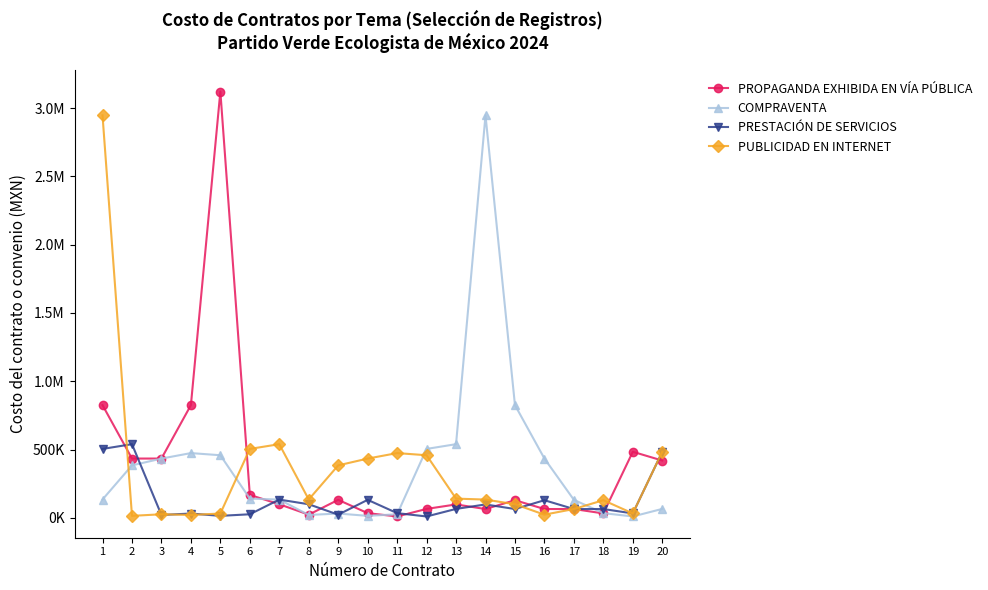

Reading left to right, what are all the values shown in this chart?

PROPAGANDA EXHIBIDA EN VÍA PÚBLICA: 825342.9	434153.2	434153.2	825342.9	3121714.1	168000.0	99439.9	23200.0	131776.0	34382.4	9952.8	65375.7	98063.6	64500.0	129000.0	64500.0	64500.0	32250.0	483750.0	419466.7
COMPRAVENTA: 134232.3	384163.0	433886.4	474092.0	458331.4	140797.4	133632.0	21000.0	31500.0	14455.5	26062.5	504600.0	539400.0	2947280.9	825342.9	434153.2	131776.0	34382.4	9952.8	65375.7
PRESTACIÓN DE SERVICIOS: 504600.0	539400.0	21000.0	31500.0	14455.5	26062.5	133632.0	99439.9	23200.0	131776.0	34382.4	9952.8	65375.7	98063.6	64500.0	129000.0	64500.0	64500.0	32250.0	483750.0
PUBLICIDAD EN INTERNET: 2947280.9	14455.5	26062.5	21000.0	31500.0	504600.0	539400.0	134232.3	384163.0	433886.4	474092.0	458331.4	140797.4	133632.0	99439.9	23200.0	64500.0	129000.0	32250.0	483750.0